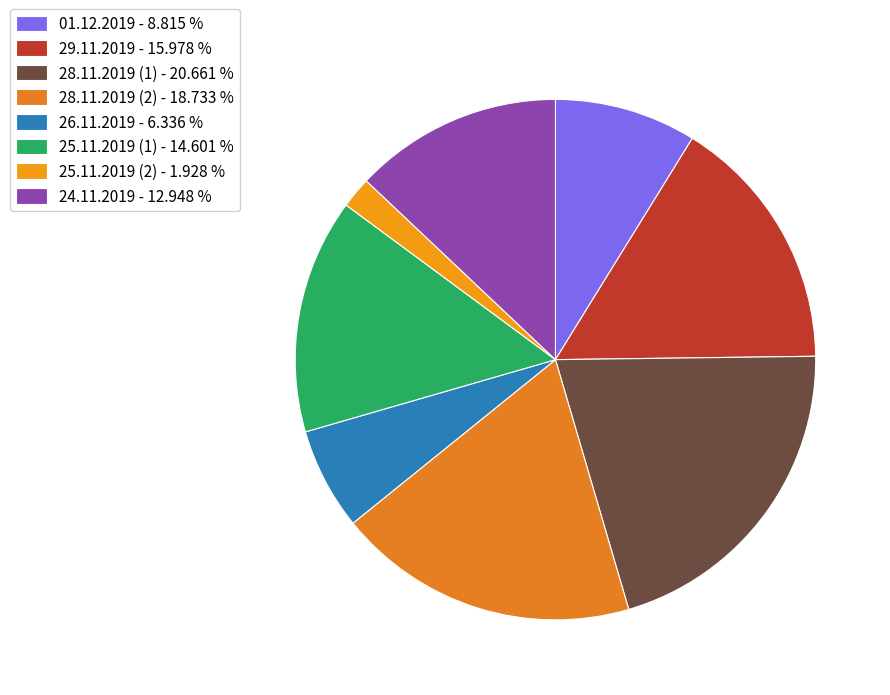

How many segments does this pie chart have?

8